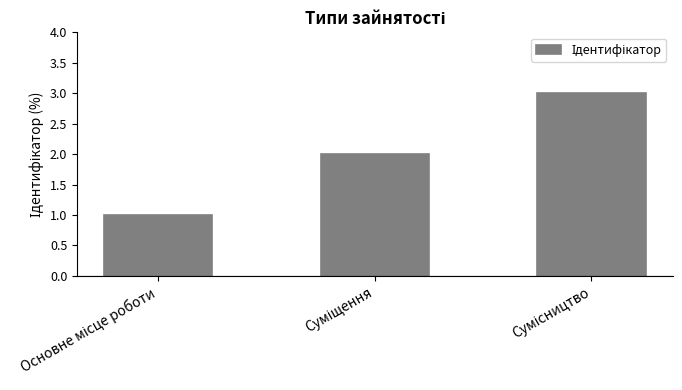

How many values are between 1 and 3?

3